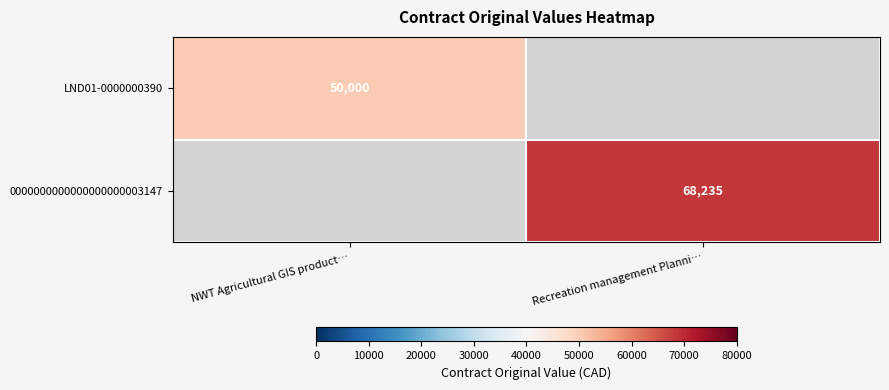

The value of 0000000000000000000003147 at Recreation management Planni… is 68235. True or false?

True